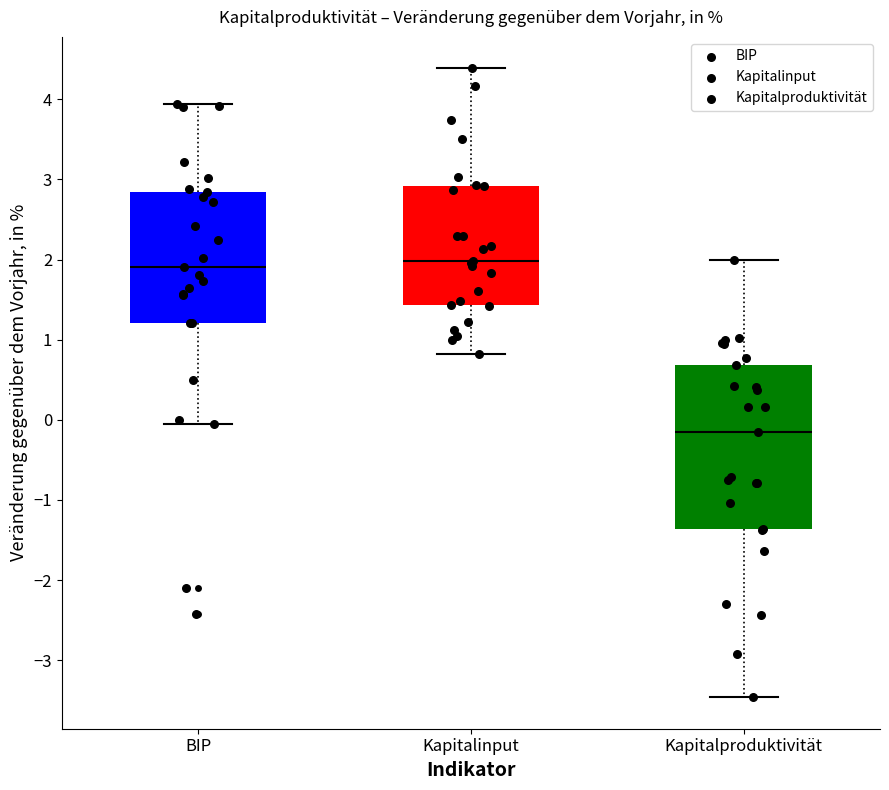

Reading left to right, transcribe this box plot: for each box, give where its median line is, the range the box spans, and where its two whiskers end, as read against the y-axis. The values are not printed on the chart, so give them approximately, as read against the axis.

BIP: median 1.9, box 1.2 to 2.8, whiskers 0.0 to 3.9
Kapitalinput: median 2.0, box 1.4 to 2.9, whiskers 0.8 to 4.4
Kapitalproduktivität: median -0.1, box -1.4 to 0.7, whiskers -3.5 to 2.0